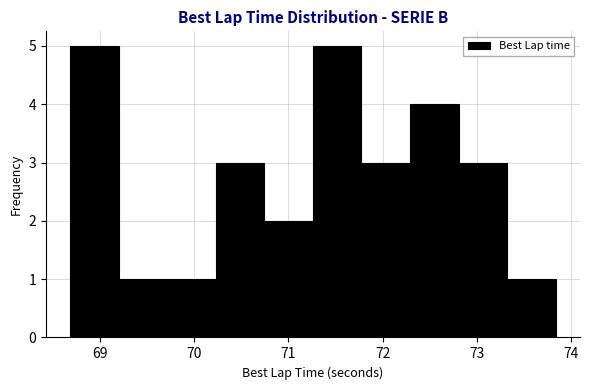

How tall is the bar that spans 73.3 to 73.8 on the x-axis? Neither the bar edges nor the heights are printed on the chart, so give them approximately, as read against the axes.

1